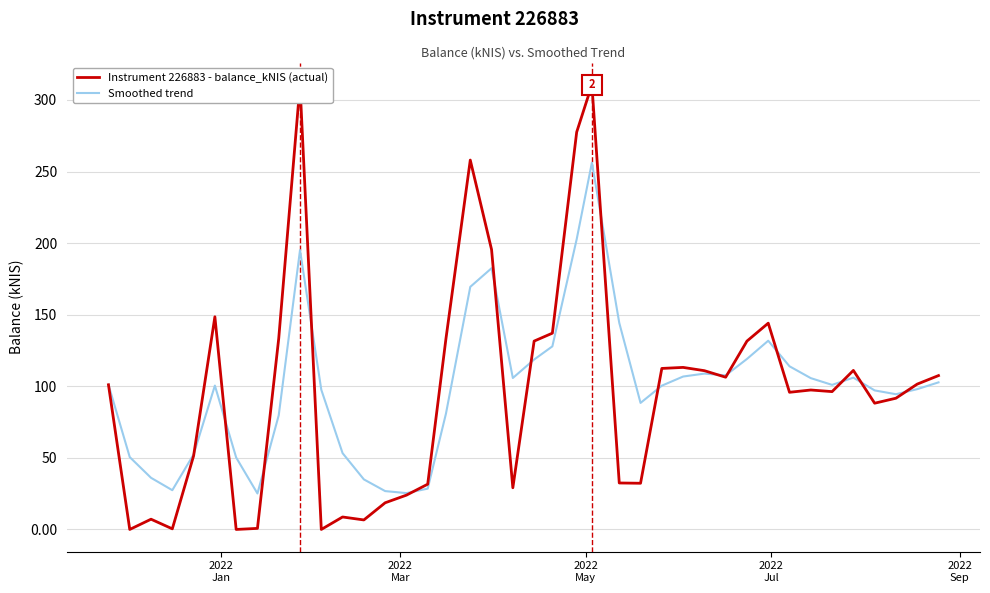

What is the greatest value displayed?

310.6